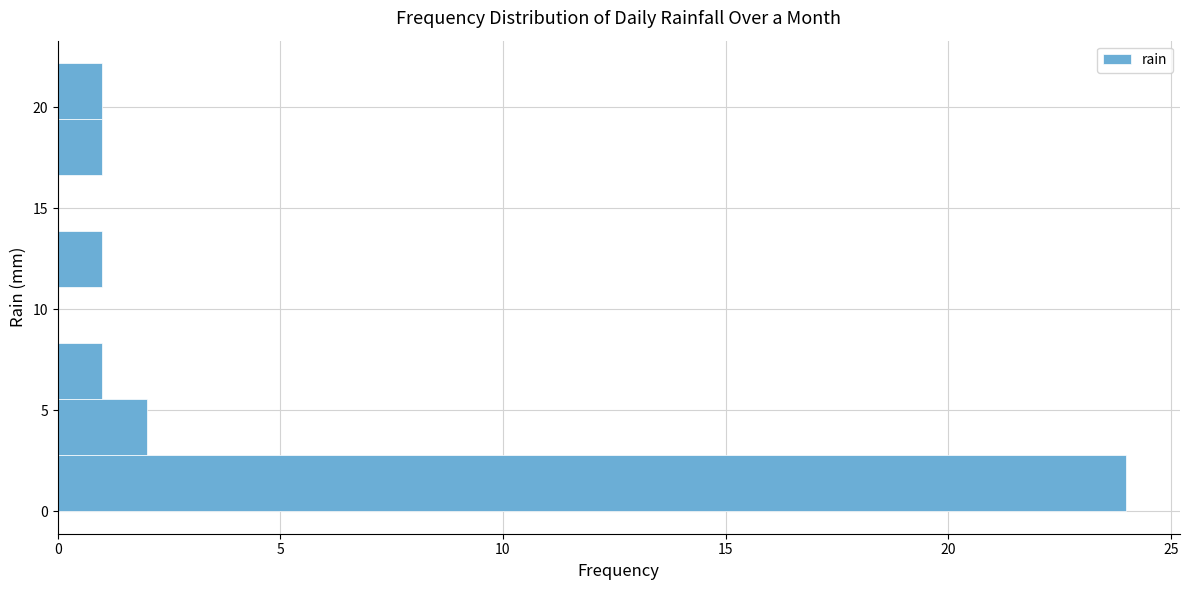

Reading bottom to top, list every bar in this chart as the range it spans on the y-axis followed by its length. Neither the bar edges nor the lengths are printed on the chart, so give them approximately, as read against the axes.

0.0 to 3.0: 24
3.0 to 5.5: 2
5.5 to 8.5: 1
8.5 to 11.0: 0
11.0 to 14.0: 1
14.0 to 16.5: 0
16.5 to 19.5: 1
19.5 to 22.0: 1